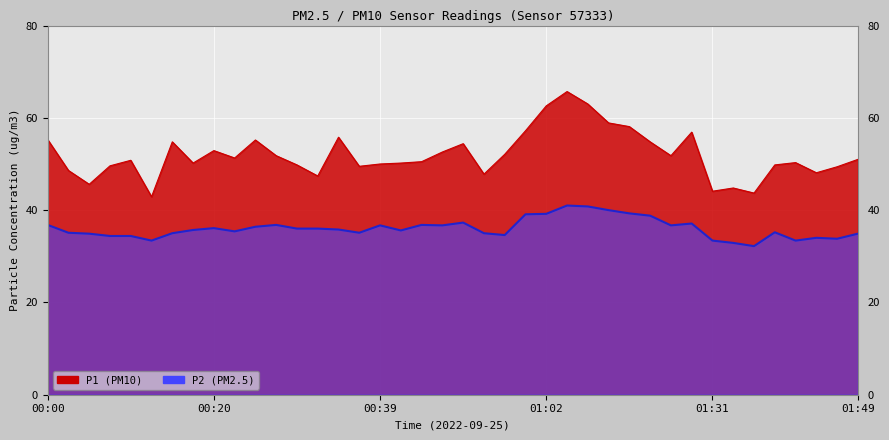

What is the total value across all series at 00:22?

86.7